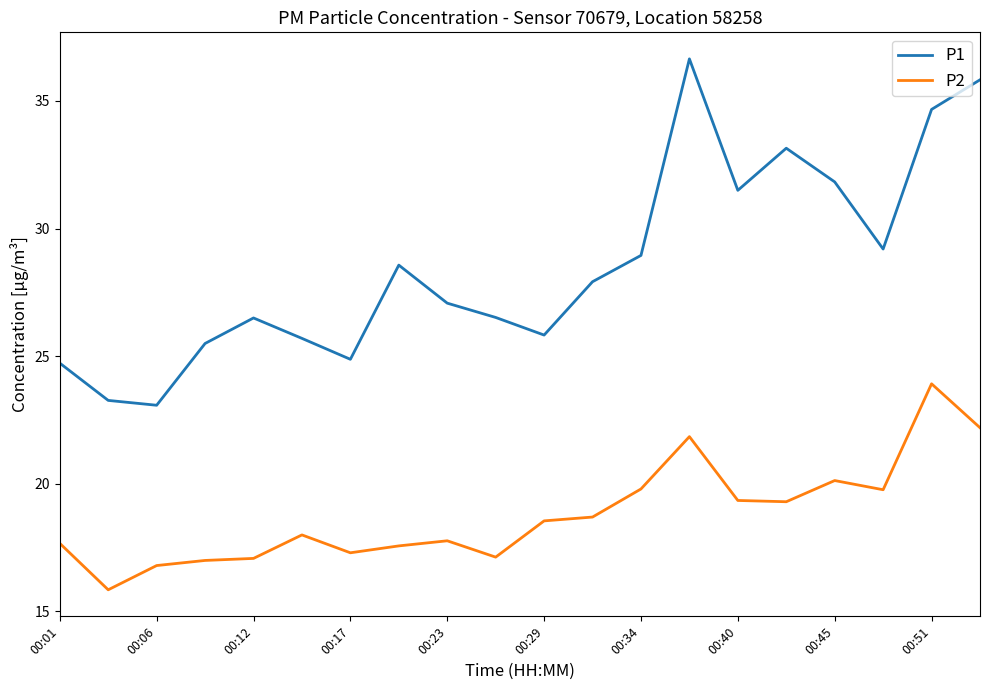

Which series has the widest spread of values?

P1